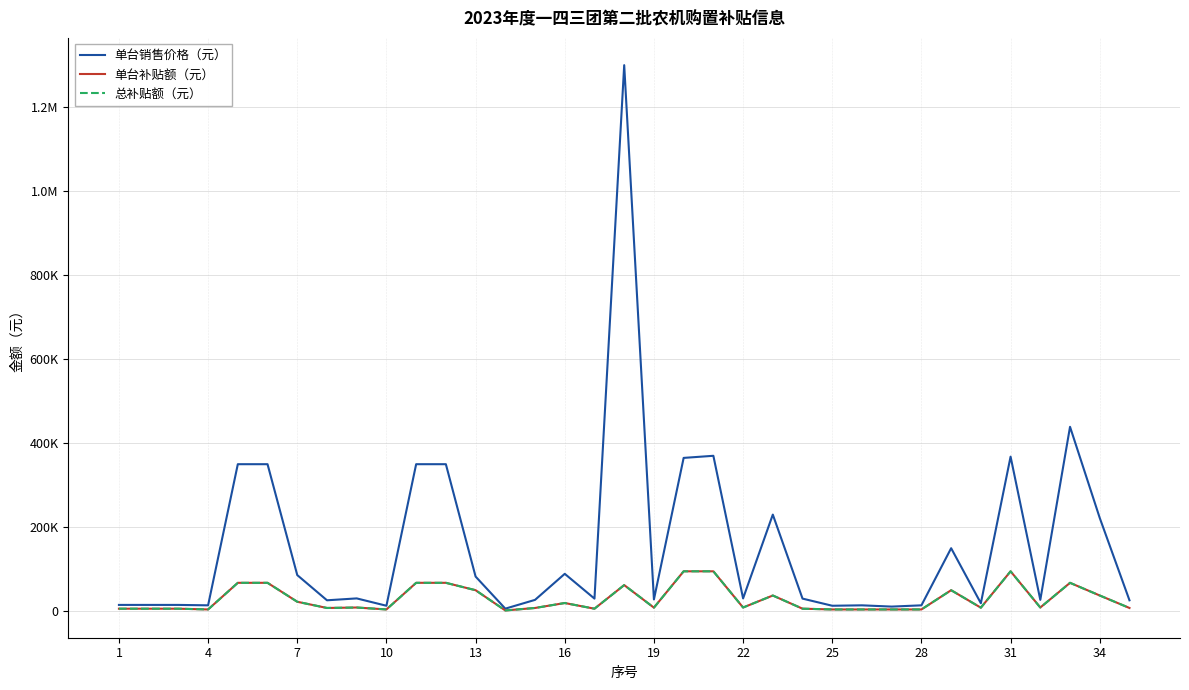

Does the chart have visible grid lines?

Yes